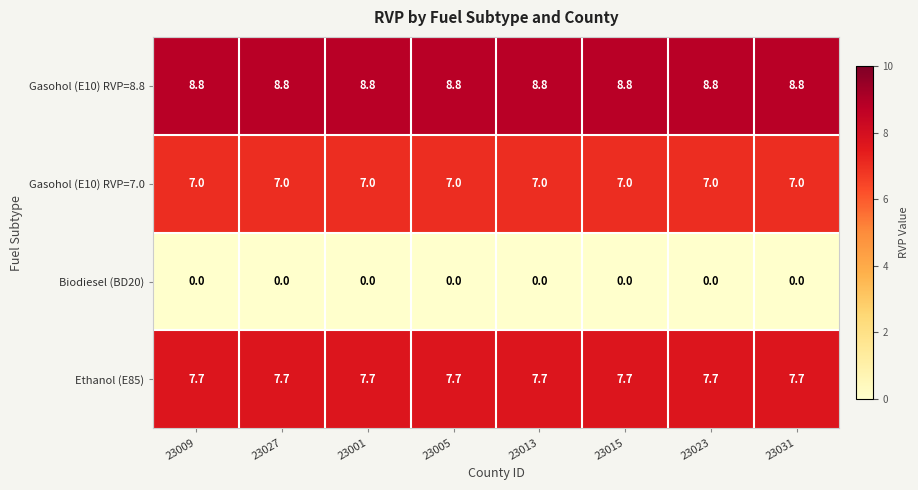

Which has a higher value, 23009 or 23013?

23009